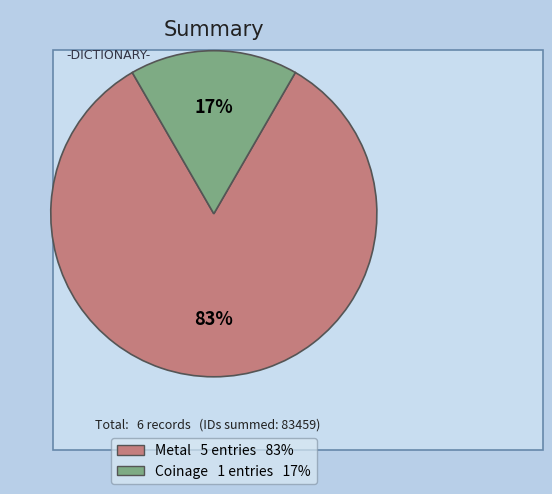

Is there a majority slice in this chart?

Yes